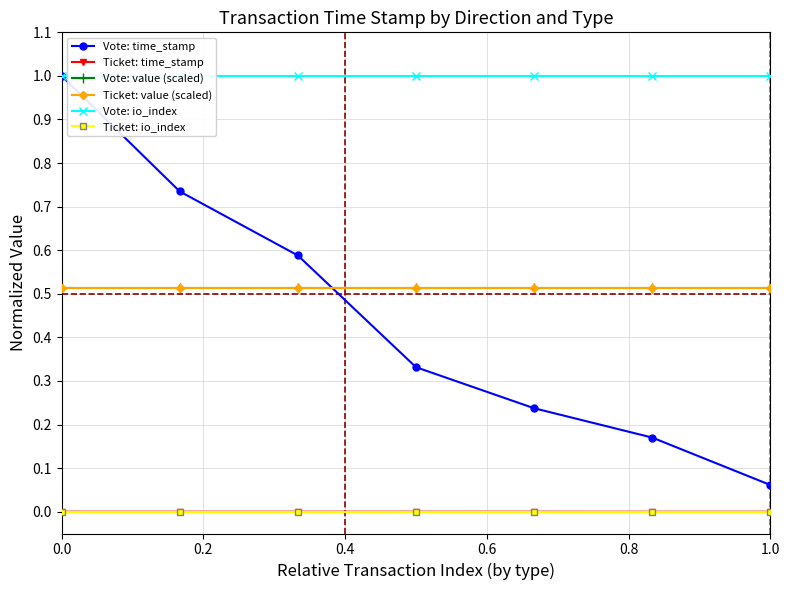

List the series in order of their peak value, lowest first.

Ticket: io_index, Ticket: time_stamp, Vote: value (scaled), Ticket: value (scaled), Vote: time_stamp, Vote: io_index